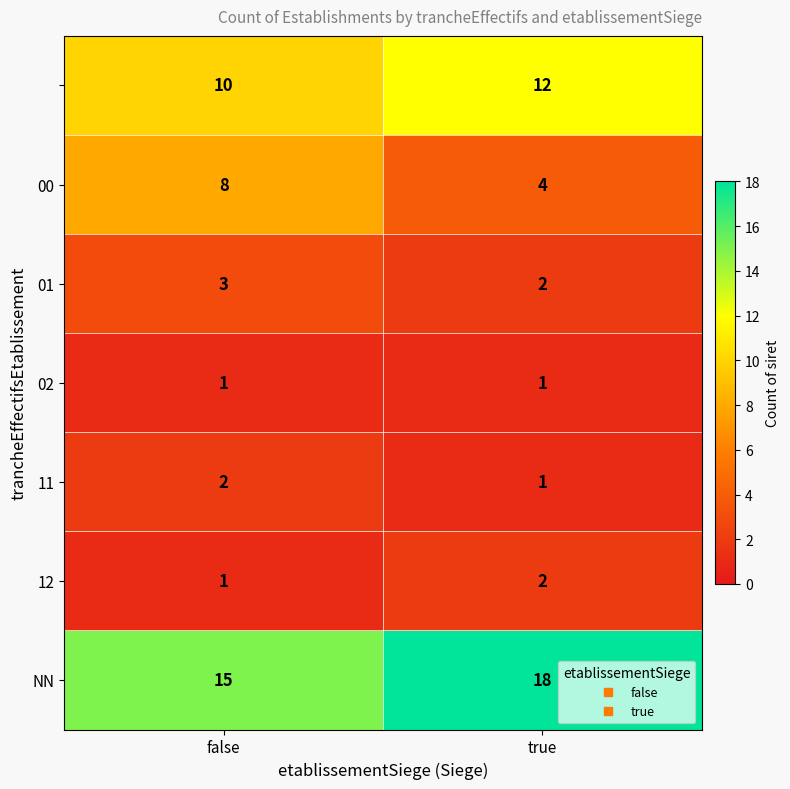

What is the total value across all series at true?

40